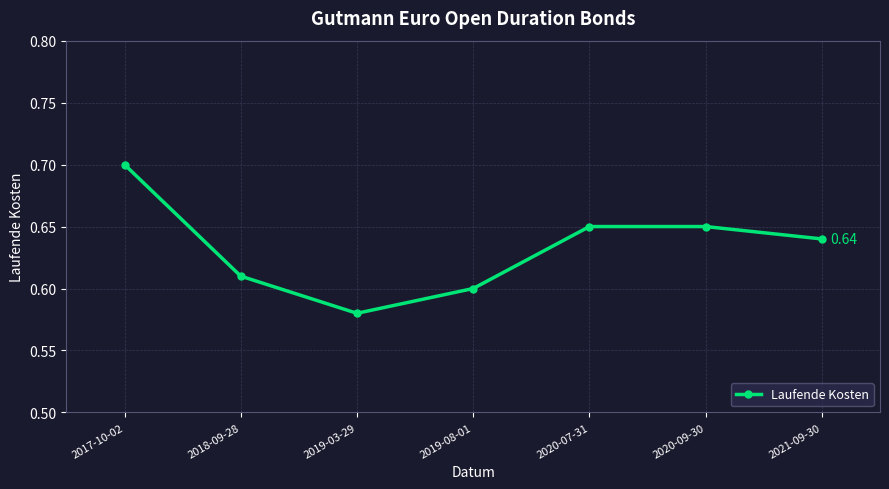

What is the sum of the values at 2020-07-31 and 2017-10-02?

1.4